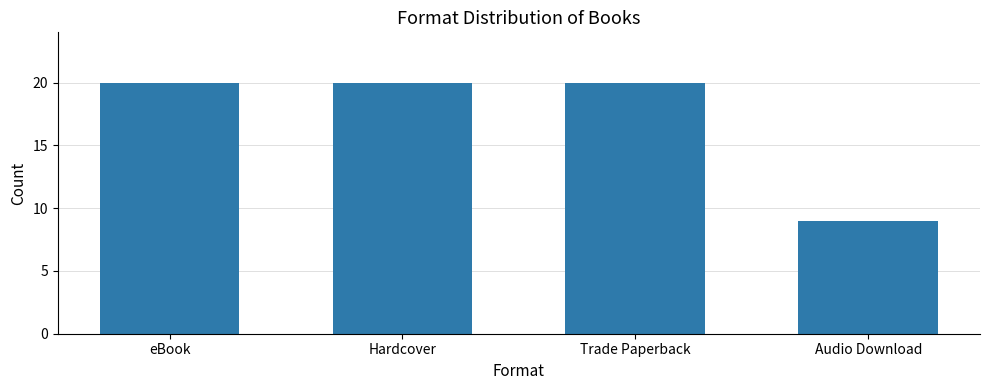

How many bars are there in total?

4